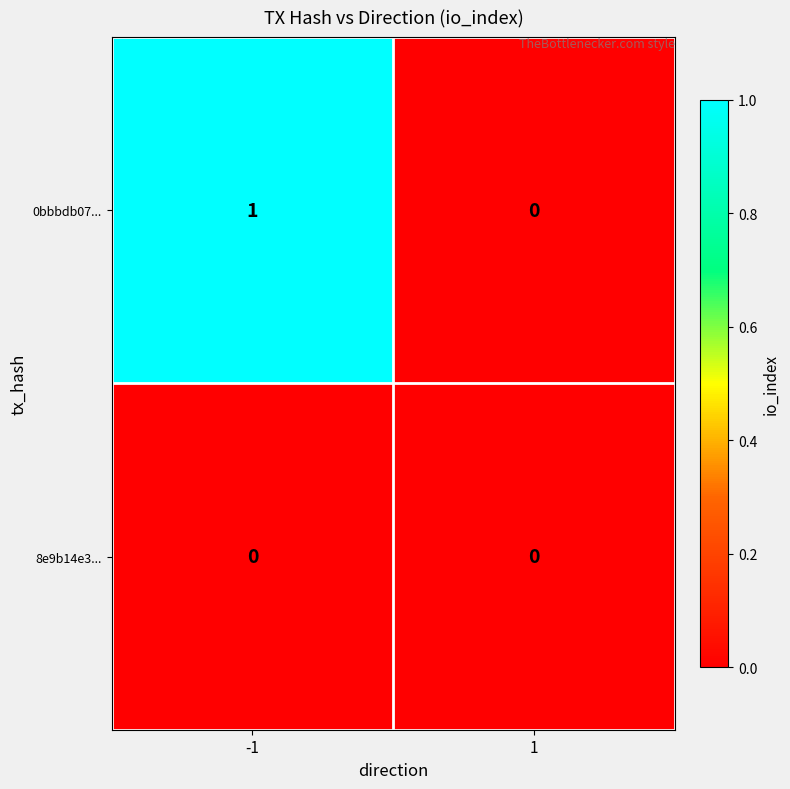

Reading left to right, what are all the values shown in this chart?

0bbbdb07...: -1=1	1=0
8e9b14e3...: -1=0	1=0